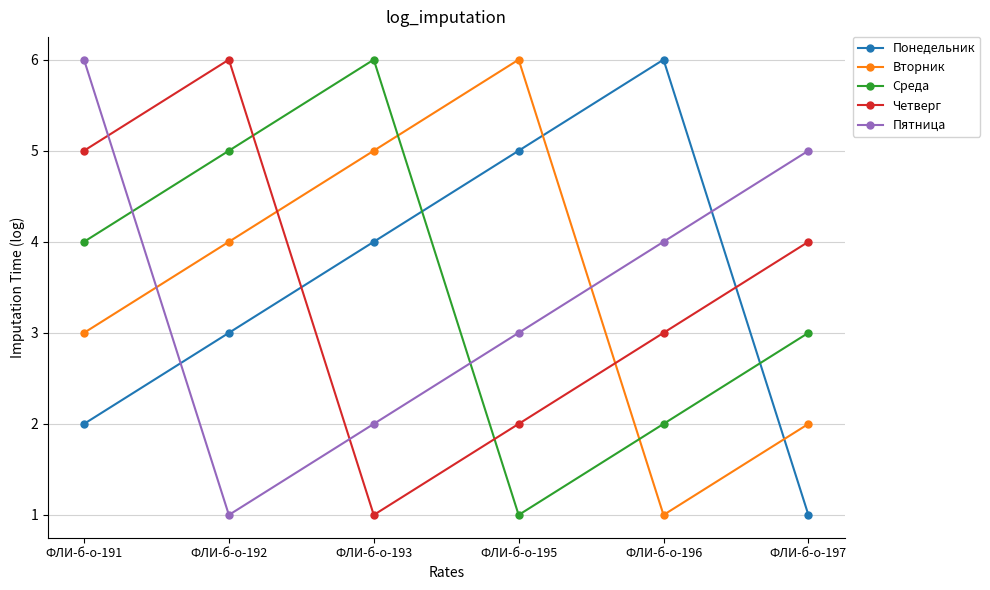

The Понедельник series shows 6 at ФЛИ-б-о-196. True or false?

True